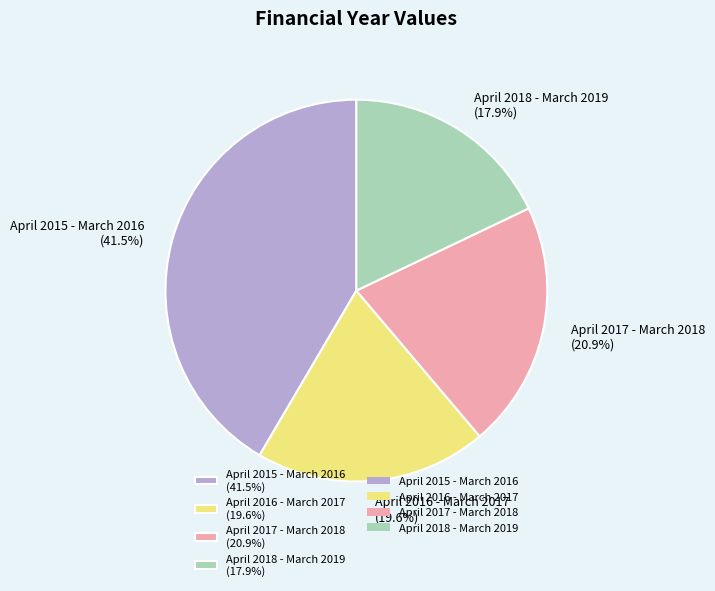

What percentage is the April 2017 - March 2018 slice, to the nearest percent?

21%